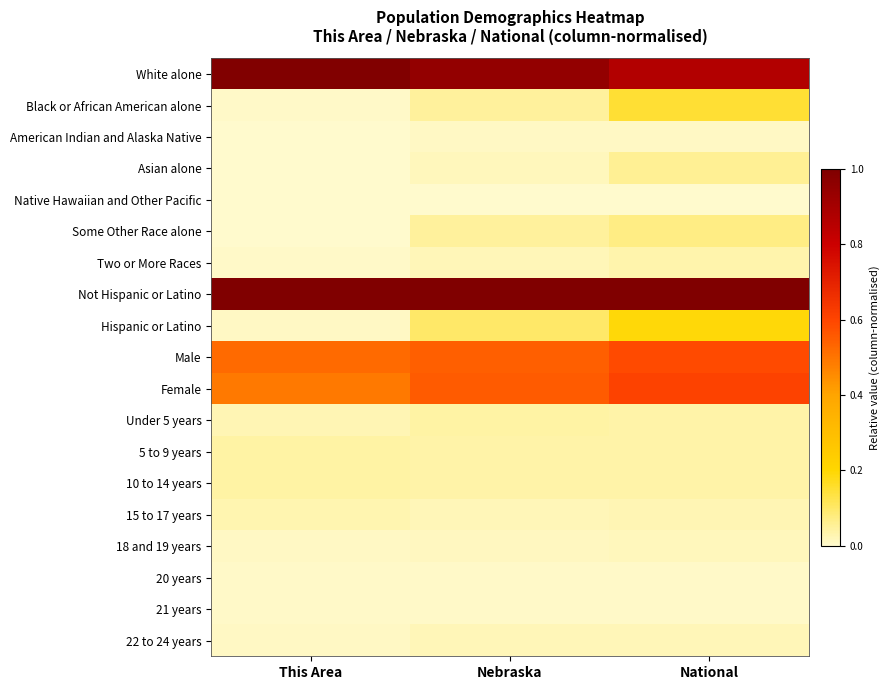

Reading left to right, extract all data points from this chart.

White alone: This Area=1.0	Nebraska=0.9	National=0.9
Black or African American alone: This Area=0.0	Nebraska=0.0	National=0.1
American Indian and Alaska Native: This Area=0.0	Nebraska=0.0	National=0.0
Asian alone: This Area=0.0	Nebraska=0.0	National=0.1
Native Hawaiian and Other Pacific: This Area=0.0	Nebraska=0.0	National=0.0
Some Other Race alone: This Area=0.0	Nebraska=0.0	National=0.1
Two or More Races: This Area=0.0	Nebraska=0.0	National=0.0
Not Hispanic or Latino: This Area=1.0	Nebraska=1.0	National=1.0
Hispanic or Latino: This Area=0.0	Nebraska=0.1	National=0.2
Male: This Area=0.5	Nebraska=0.5	National=0.6
Female: This Area=0.5	Nebraska=0.6	National=0.6
Under 5 years: This Area=0.0	Nebraska=0.0	National=0.0
5 to 9 years: This Area=0.0	Nebraska=0.0	National=0.0
10 to 14 years: This Area=0.0	Nebraska=0.0	National=0.0
15 to 17 years: This Area=0.0	Nebraska=0.0	National=0.0
18 and 19 years: This Area=0.0	Nebraska=0.0	National=0.0
20 years: This Area=0.0	Nebraska=0.0	National=0.0
21 years: This Area=0.0	Nebraska=0.0	National=0.0
22 to 24 years: This Area=0.0	Nebraska=0.0	National=0.0